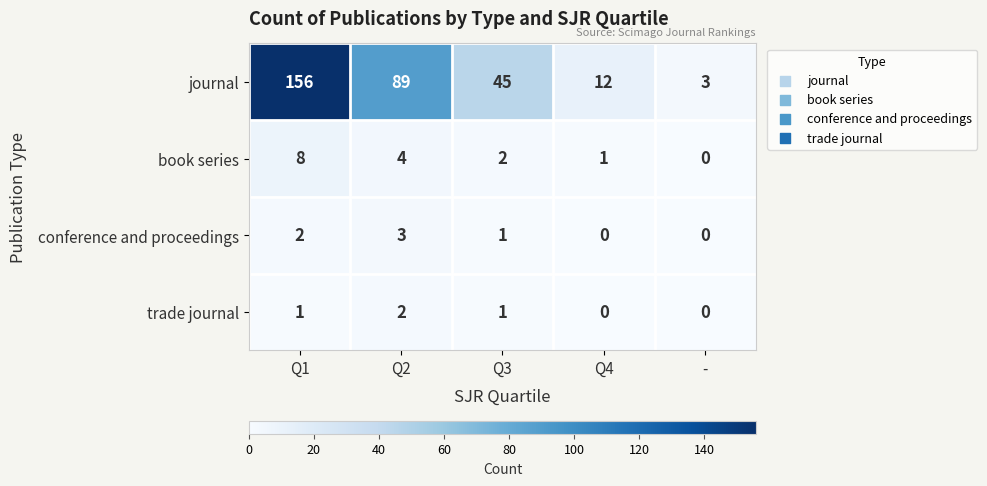

Which label corresponds to the largest value in the chart?

Q1